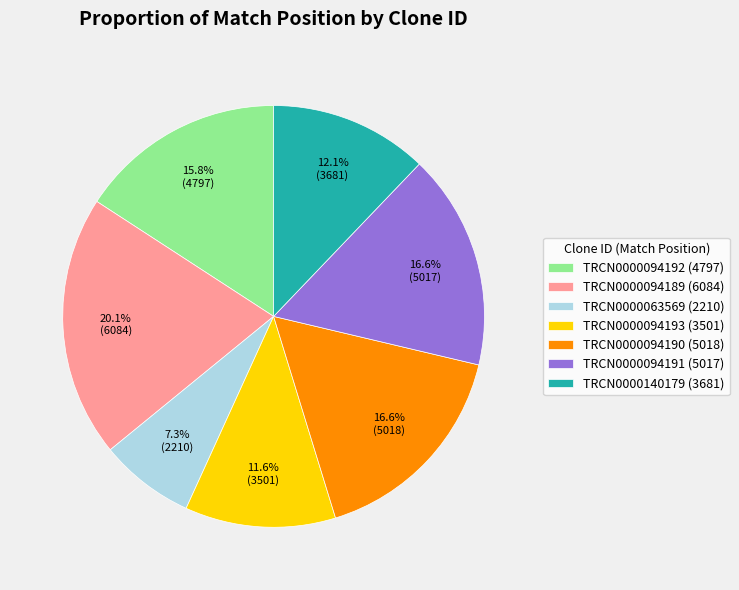

What portion of the pie excludes TRCN0000094192?

84.2%